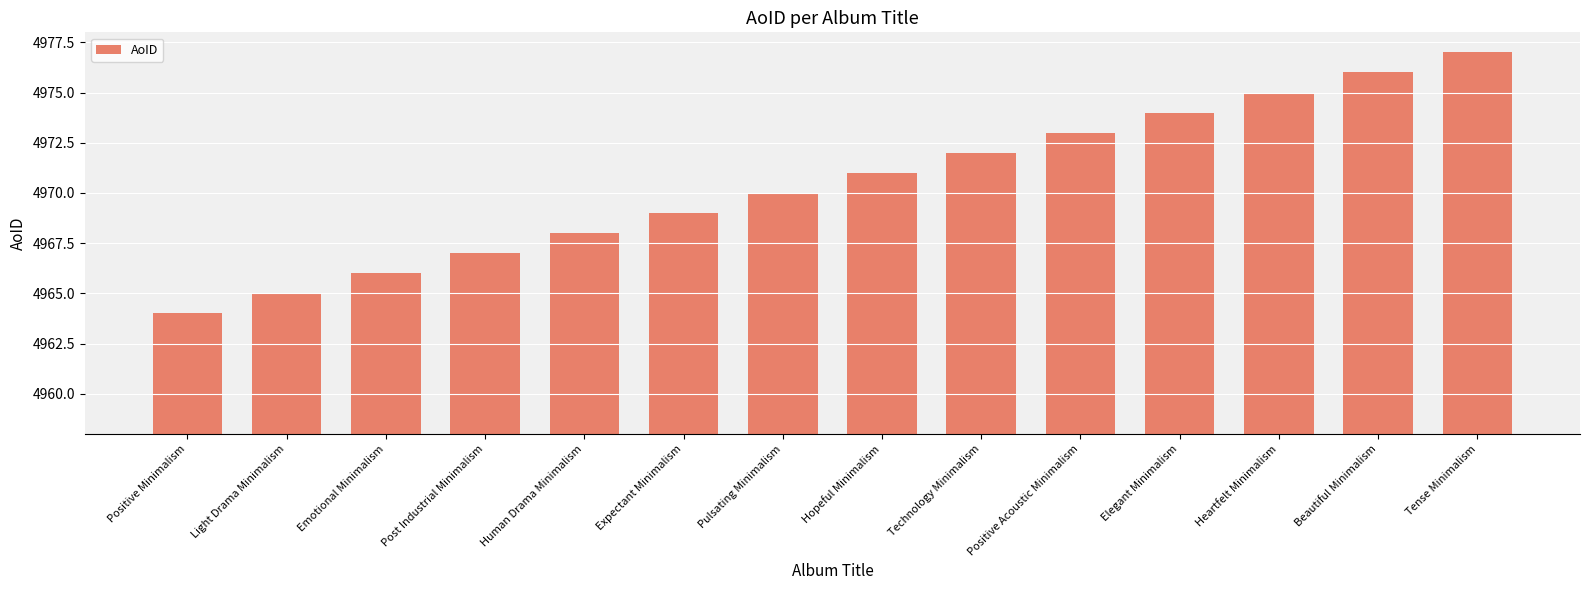

What value does the data have at Tense Minimalism, to the nearest 5?

4975